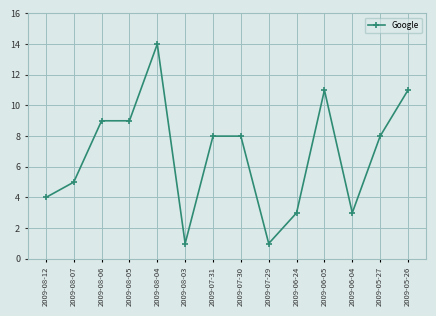

Between 2009-07-29 and 2009-08-12, which is larger?

2009-08-12